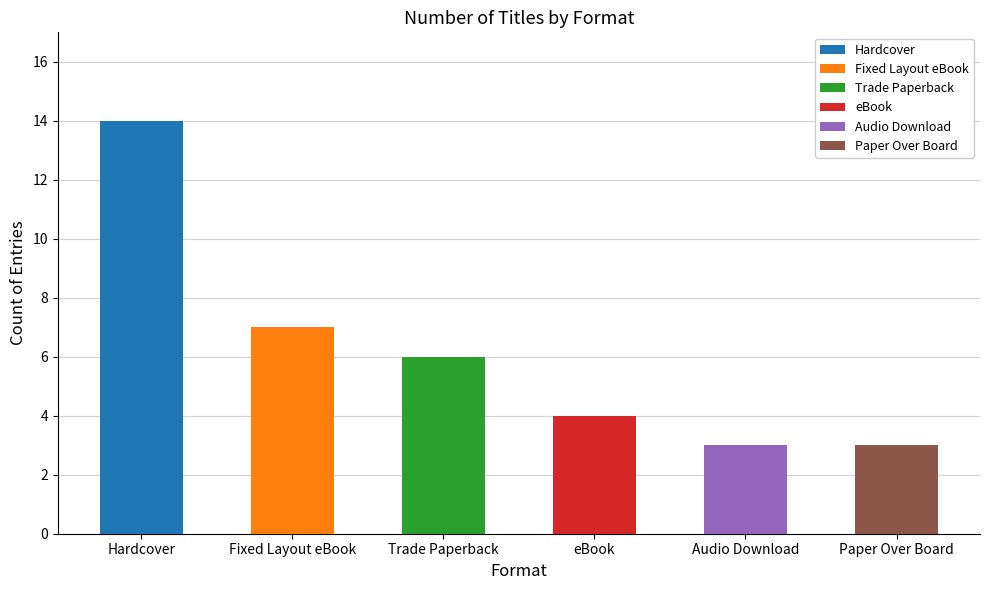

What is the value of the 5th bar from the left?

3